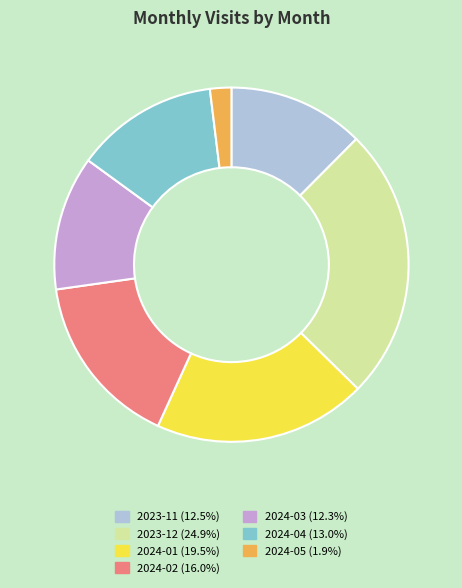

Approximately how many times larger is the value at 2023-11 compared to 2024-04?

1.0